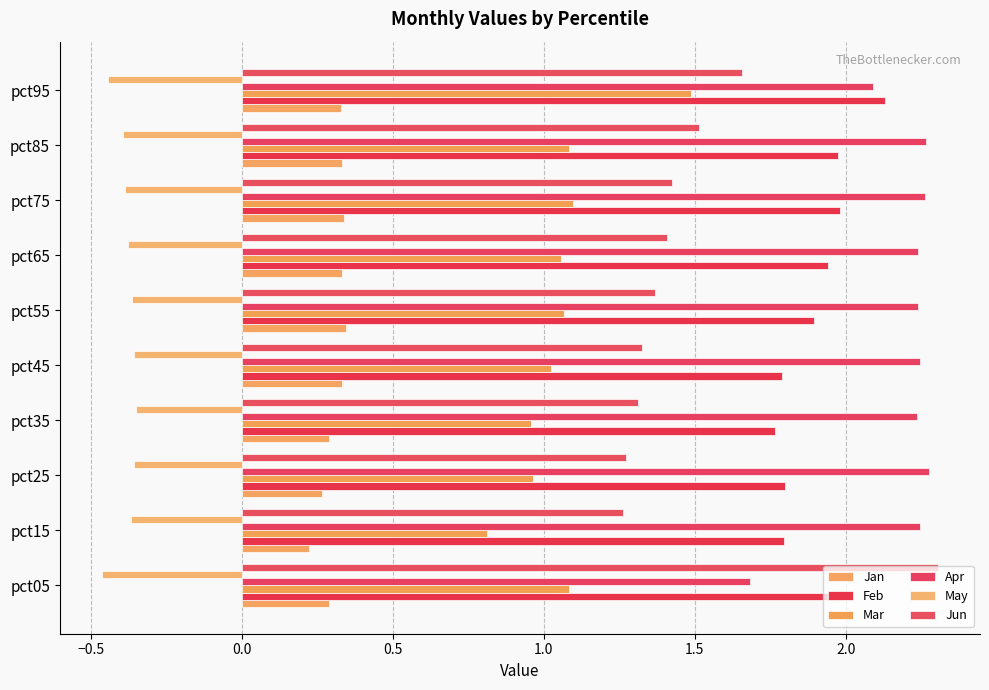

How many categories are shown in the chart?

10